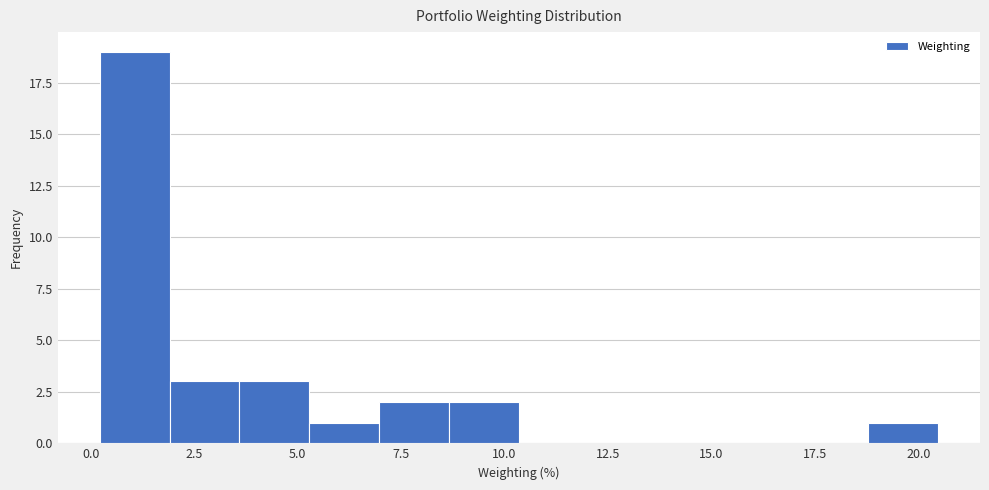

Around what value on the x-axis is the tallest bar? Give the approximate position of its centre, as read against the axis.

1.0